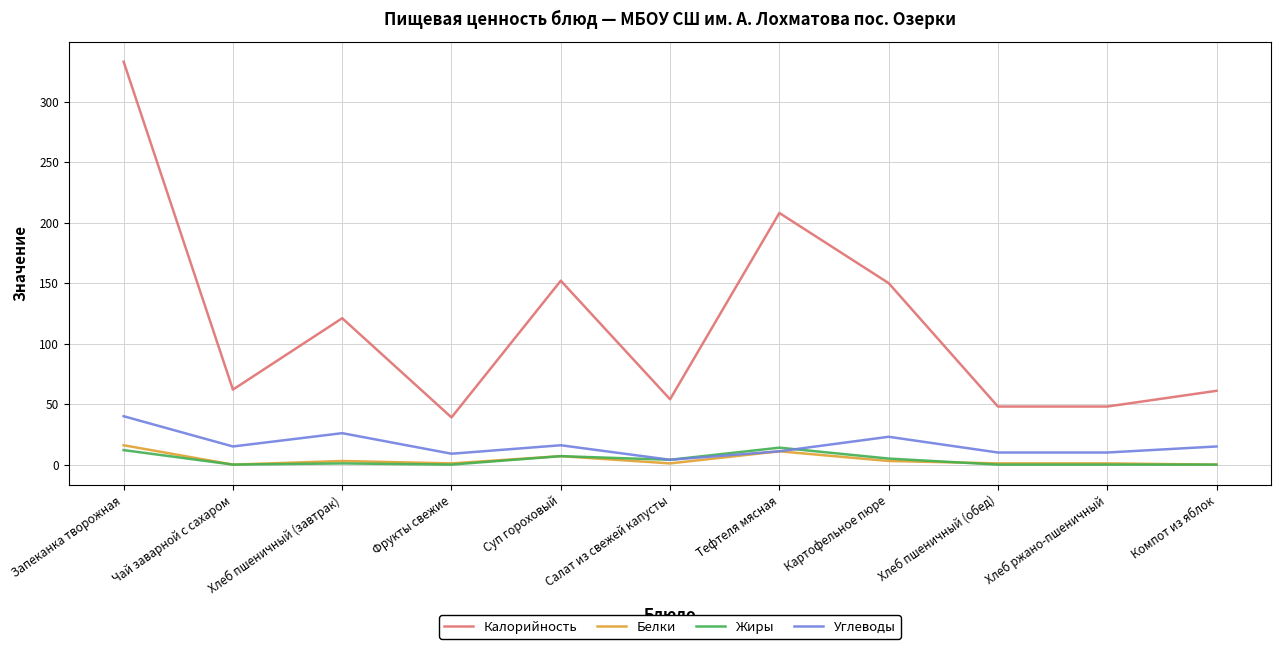

Which series has the largest total across all categories?

Калорийность